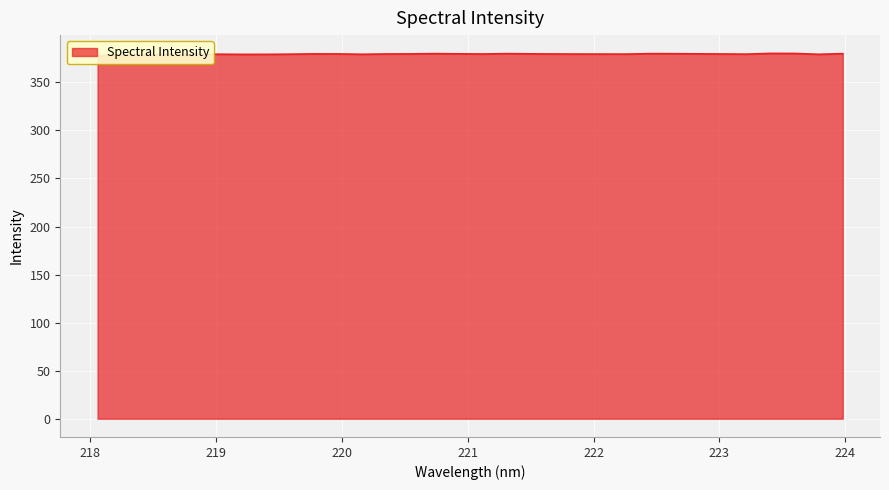

What is the change in value from 220.9264 to 223.2172?

-0.3